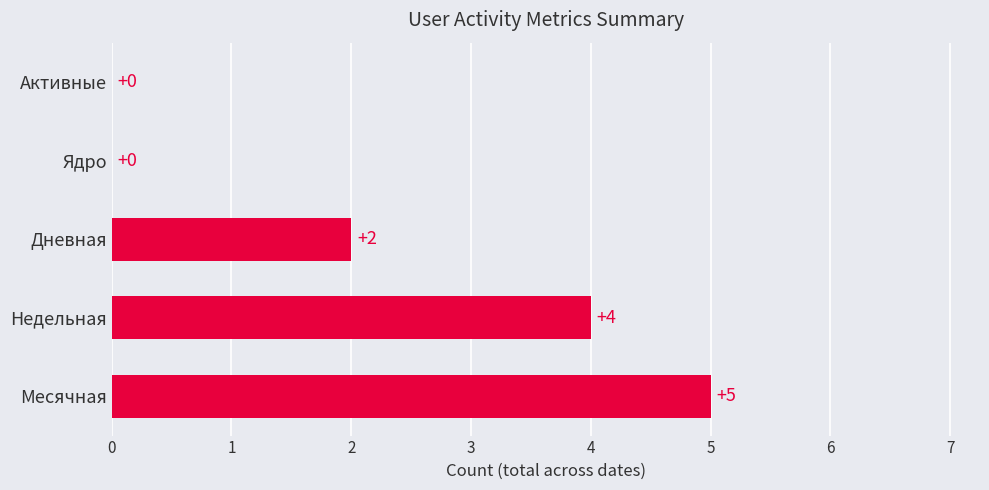

Is it true that the value at Активные is 0?

True